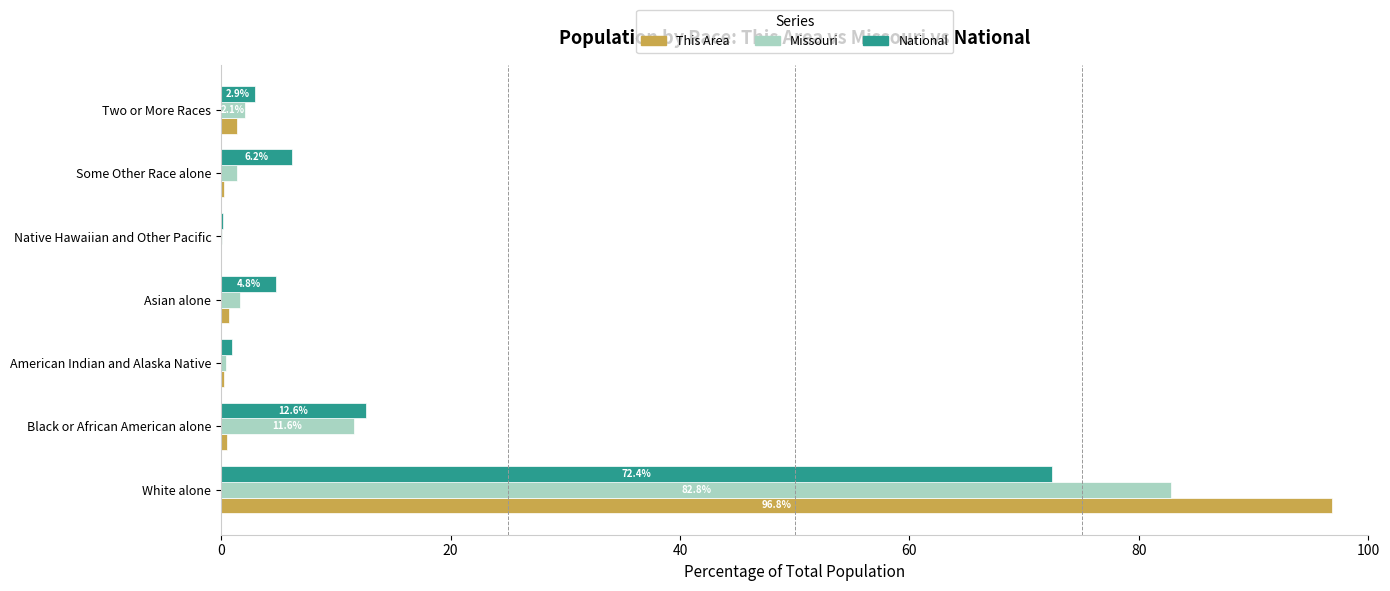

Between White alone and Native Hawaiian and Other Pacific, which series saw the biggest shift?

This Area